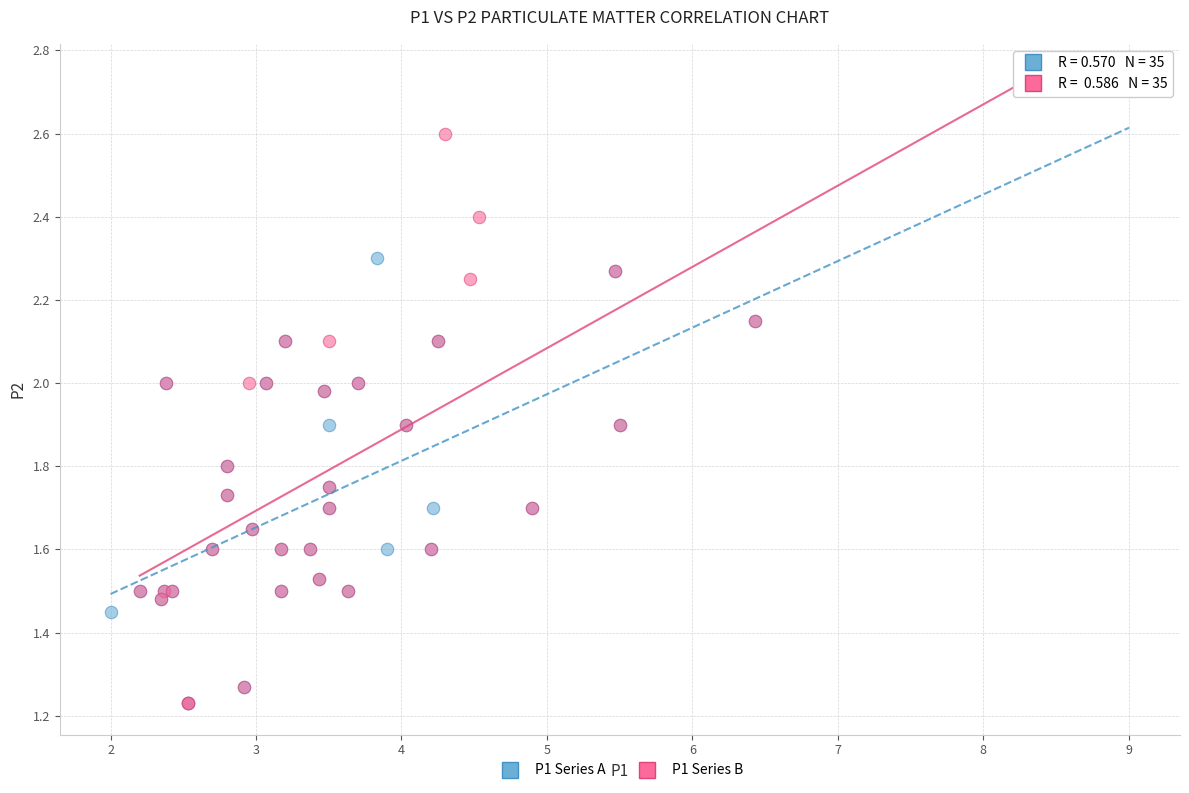

Which series contains the highest Y value?

P1 Series B